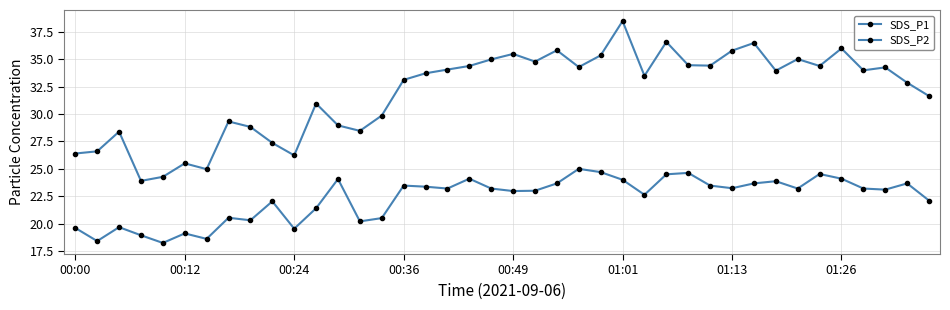

How many data points does each series have?

40